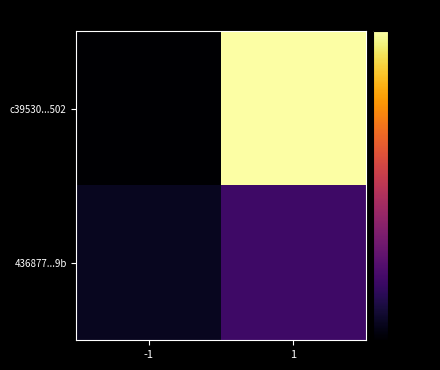

Which category has the highest value across all series?

1